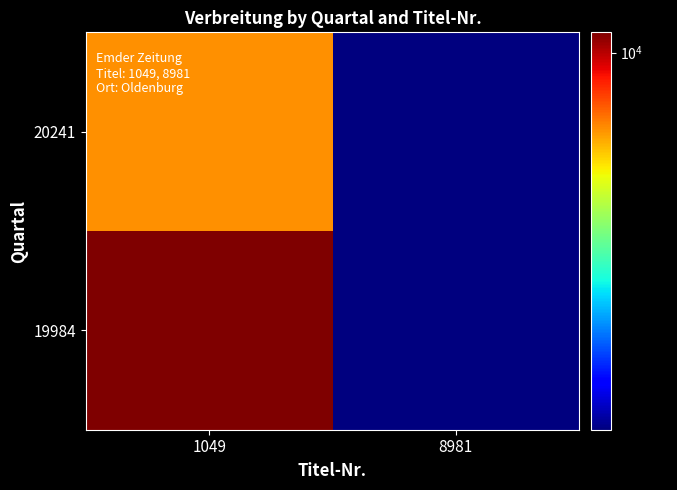

How many distinct data groups are displayed?

2